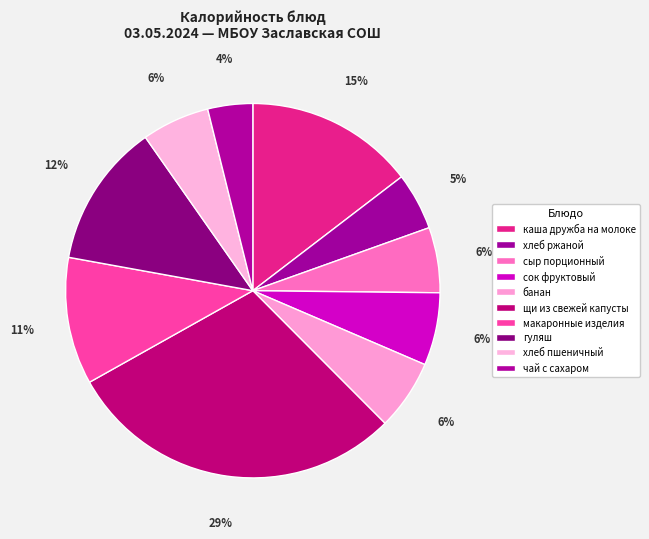

How many segments does this pie chart have?

10